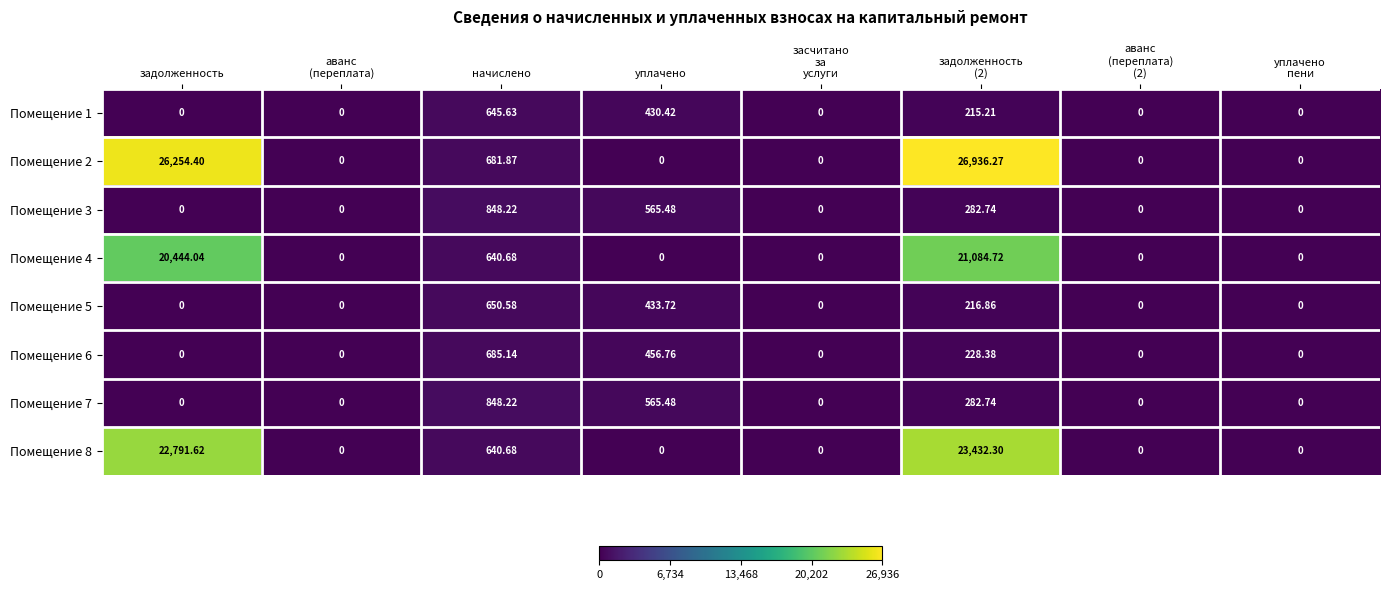

At which label is Помещение 4 closest to 10542?

начислено